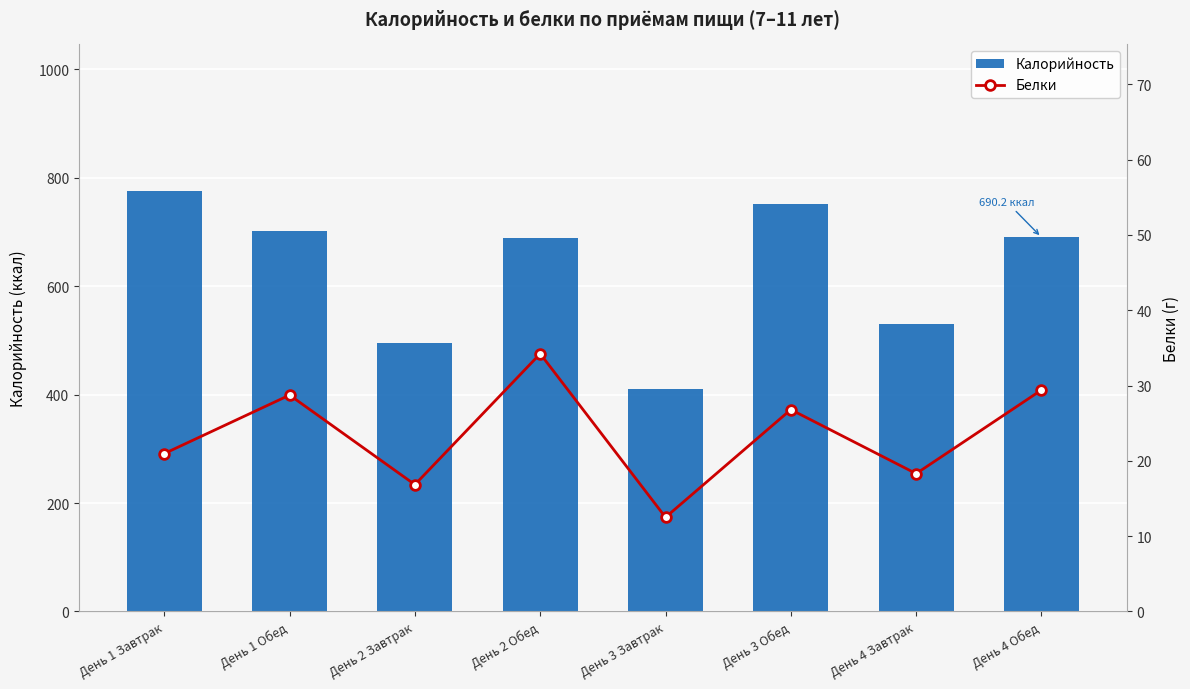

What is the sum of all Белки values?

187.8